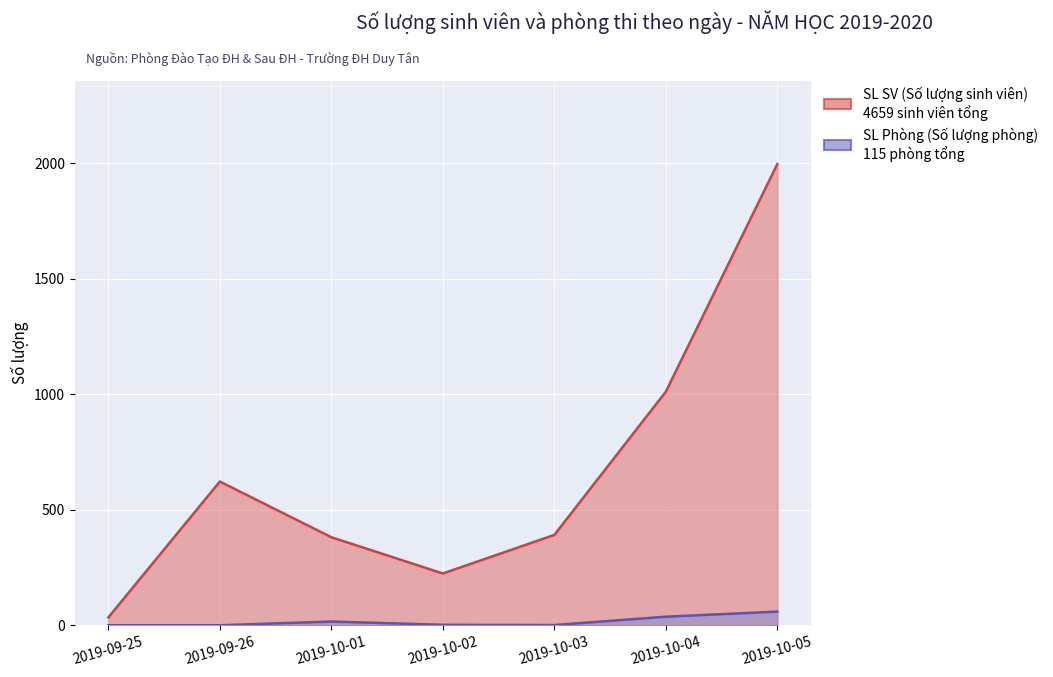

Rank the series by their maximum value, from lowest to highest.

SL Phòng (Số lượng phòng), SL SV (Số lượng sinh viên)